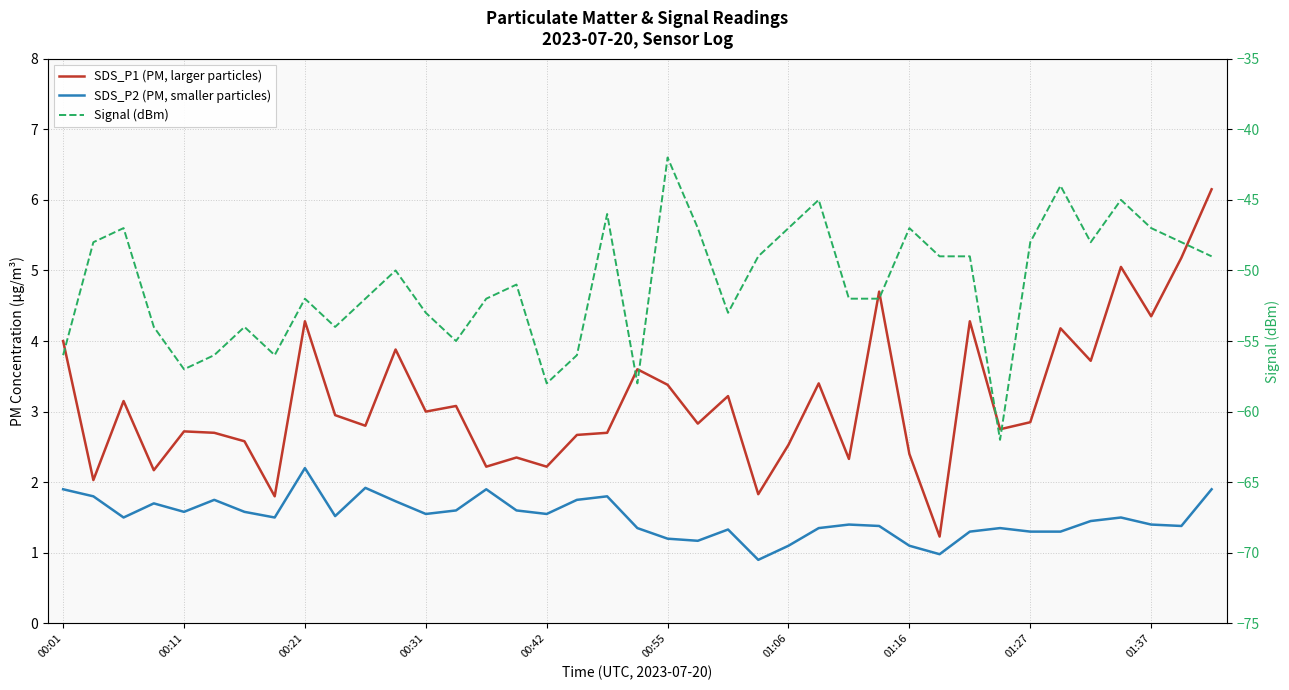

What is the difference between the highest and lowest values at 00:01?

60.0